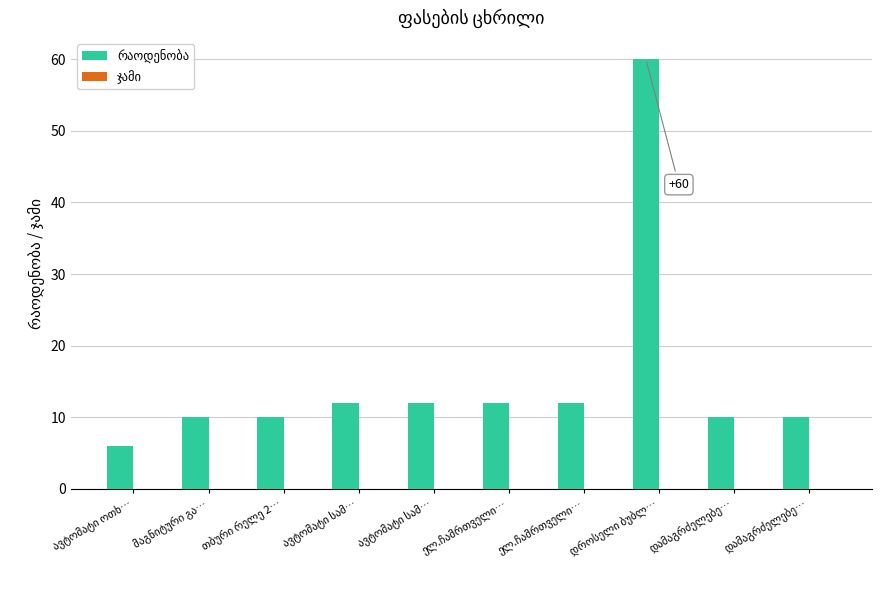

The value of რაოდენობა at დროსელი ბუბლ… is 104. True or false?

False